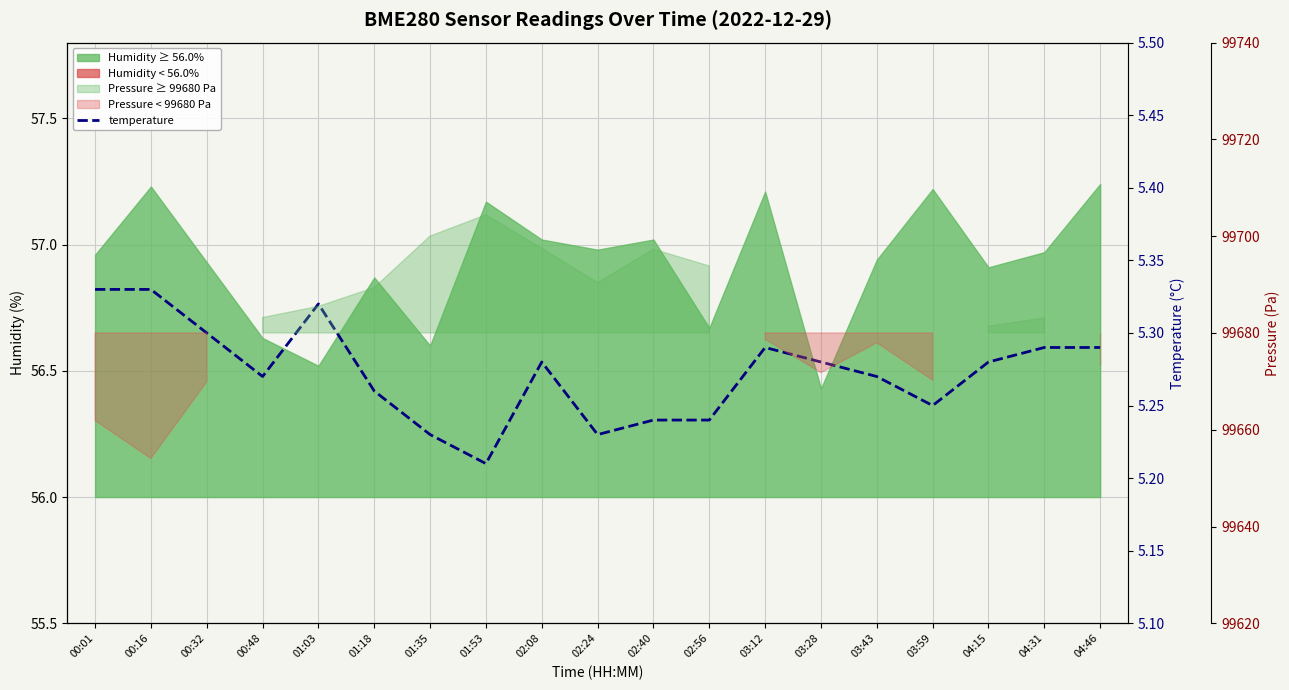

What position from the left is 04:46?

19